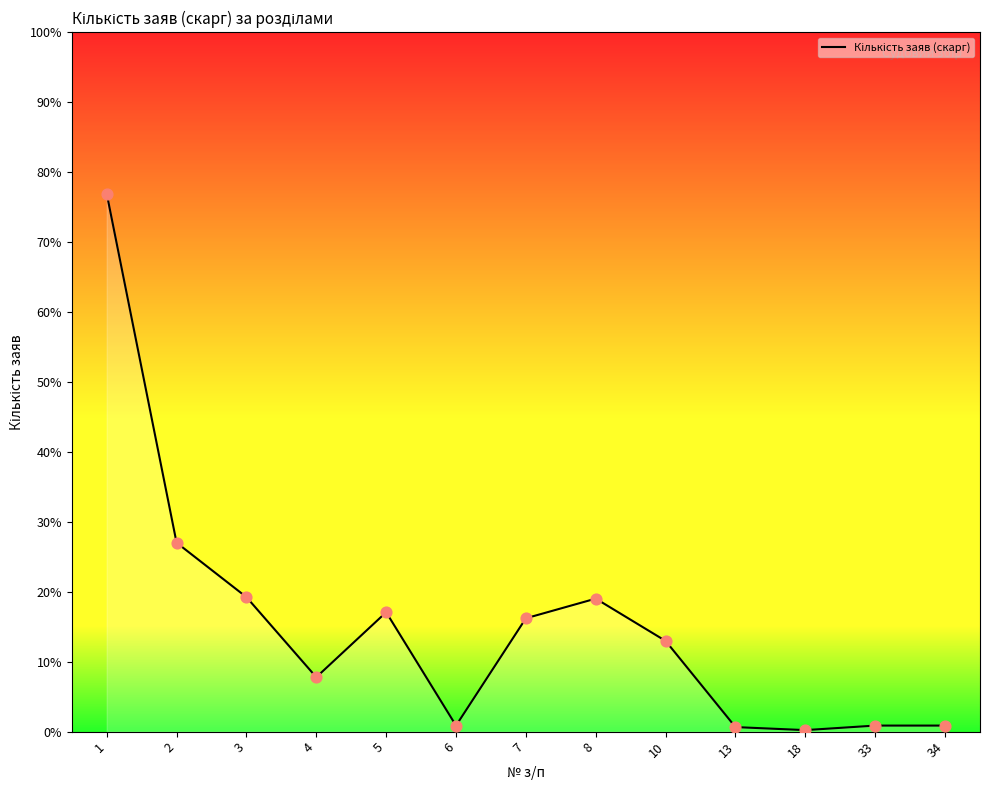

What is the ratio of the value at 7 to the value at 33?

18.8